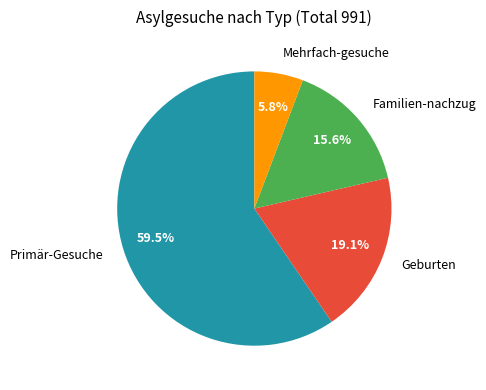

Count the number of slices in the pie.

4